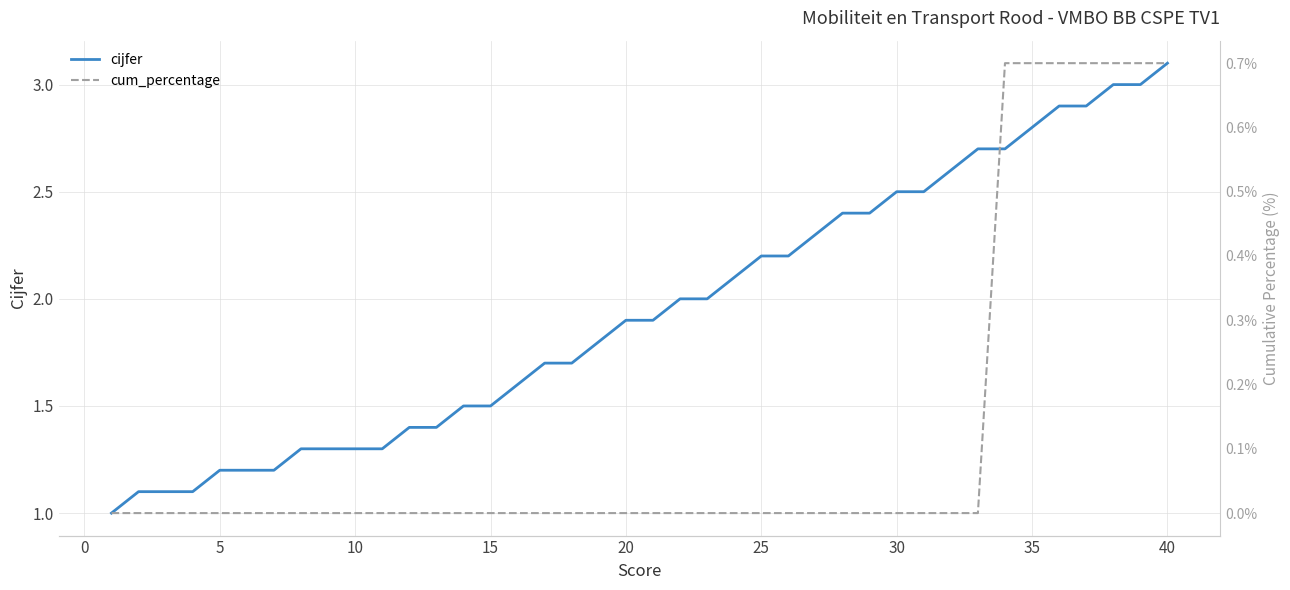

Reading right to left, list all the values displayed in this chart.

cijfer: 3.1	3.0	3.0	2.9	2.9	2.8	2.7	2.7	2.6	2.5	2.5	2.4	2.4	2.3	2.2	2.2	2.1	2.0	2.0	1.9	1.9	1.8	1.7	1.7	1.6	1.5	1.5	1.4	1.4	1.3	1.3	1.3	1.3	1.2	1.2	1.2	1.1	1.1	1.1	1.0
cum_percentage: 0.7	0.7	0.7	0.7	0.7	0.7	0.7	0.0	0.0	0.0	0.0	0.0	0.0	0.0	0.0	0.0	0.0	0.0	0.0	0.0	0.0	0.0	0.0	0.0	0.0	0.0	0.0	0.0	0.0	0.0	0.0	0.0	0.0	0.0	0.0	0.0	0.0	0.0	0.0	0.0